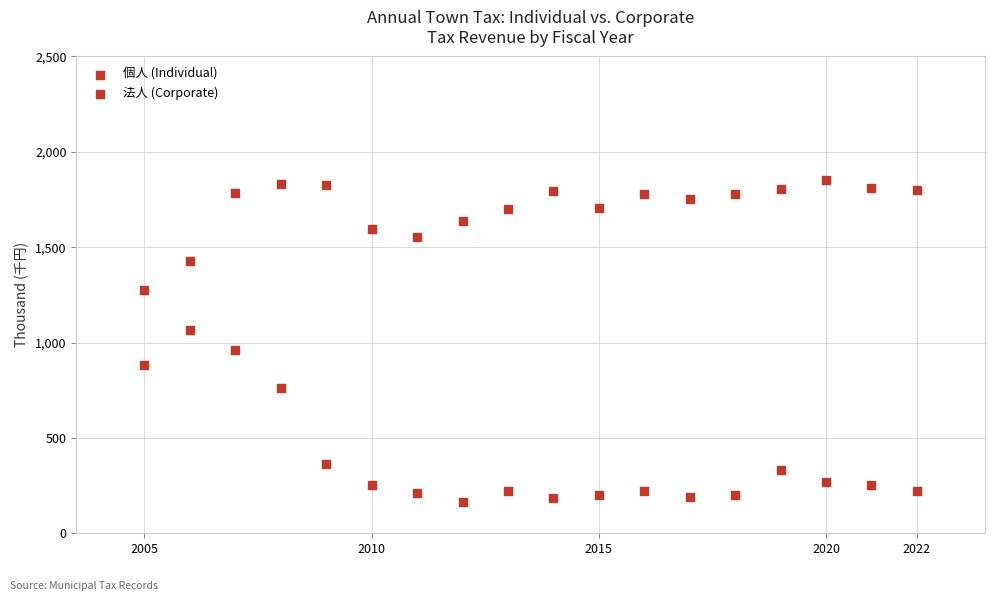

Count the number of points in this scatter plot.

36